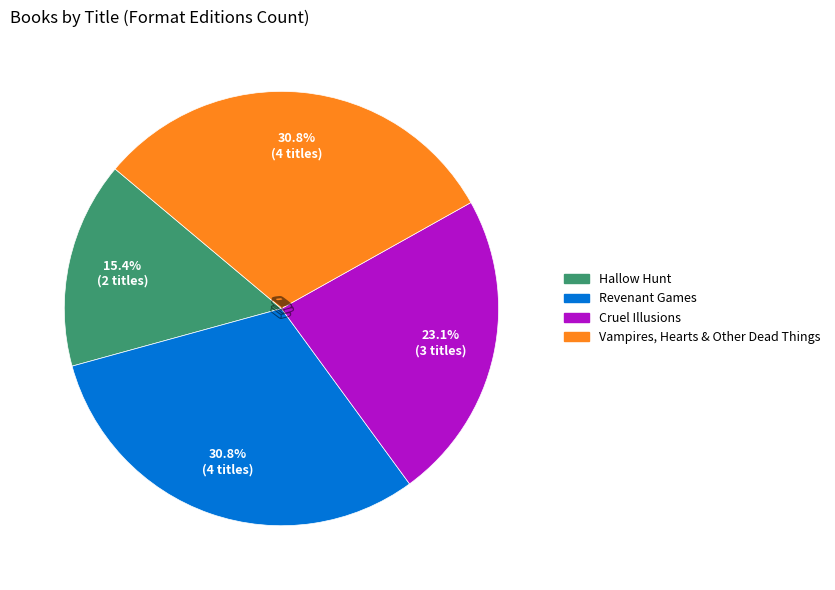

Is it true that Vampires, Hearts & Other Dead Things is 41% of the pie?

False